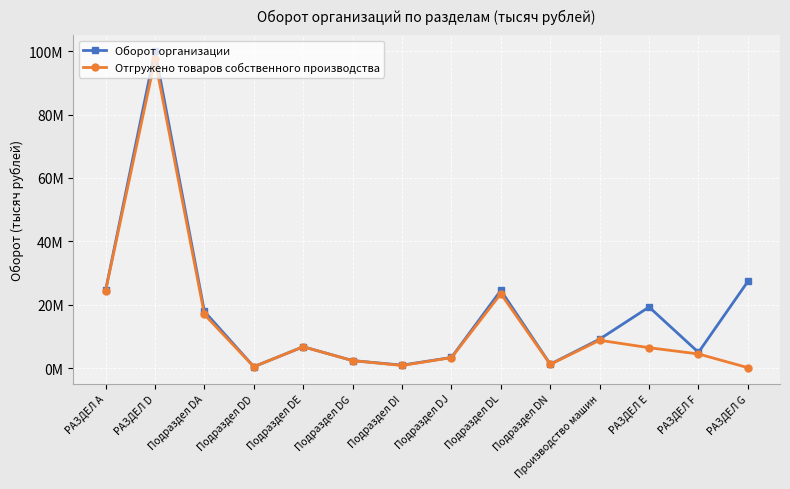

Where is the first local maximum for Отгружено товаров собственного производства?

РАЗДЕЛ D